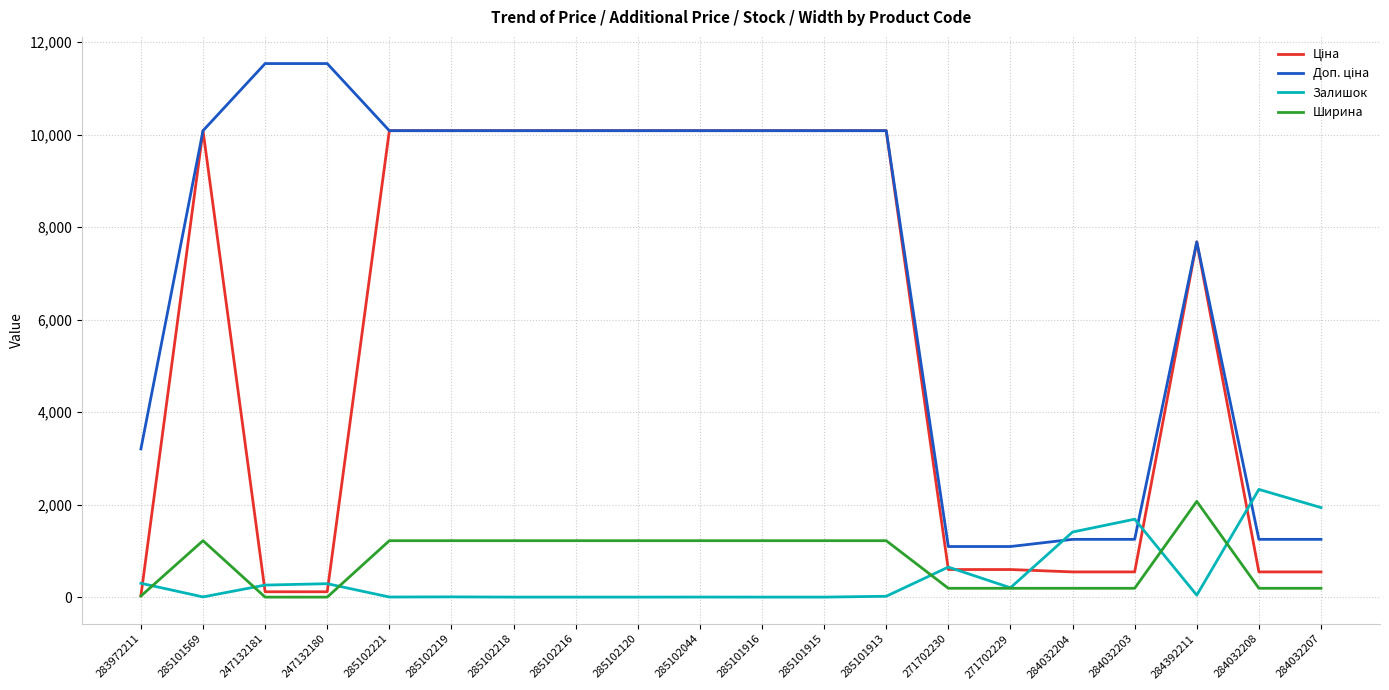

What is the total value across all series at 271702230?

2530.1